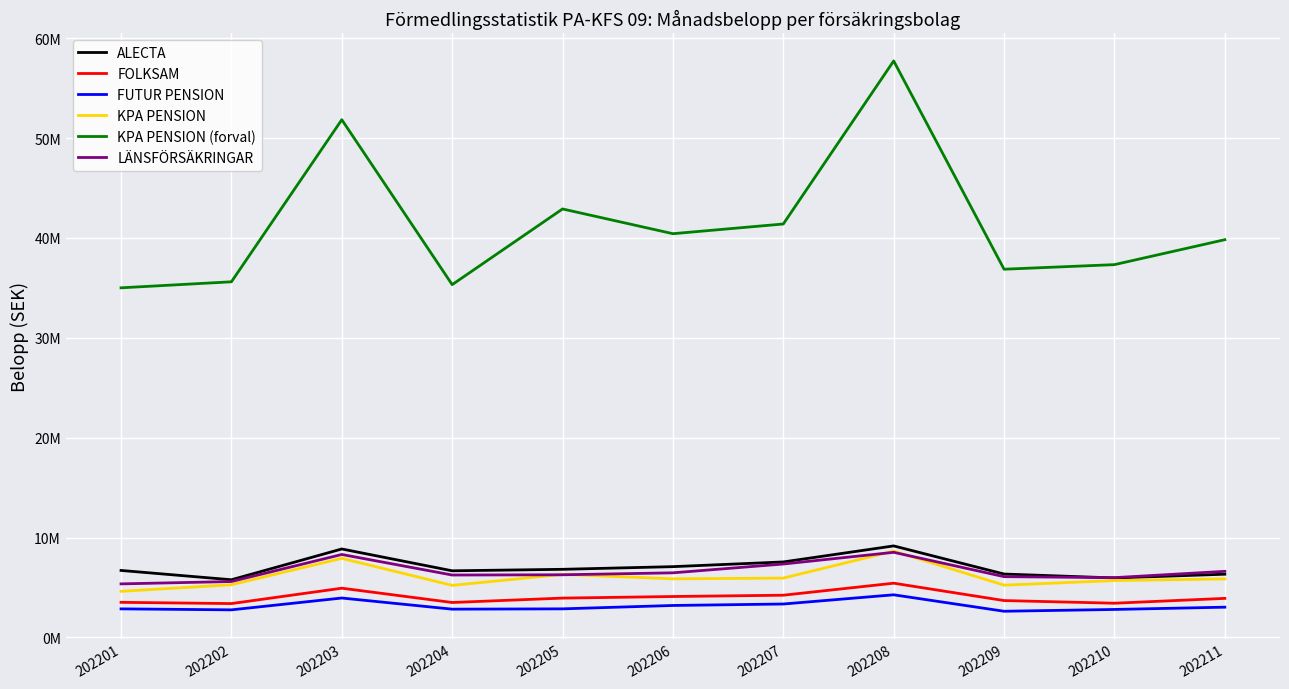

Is this an area chart (filled region under the line)?

No